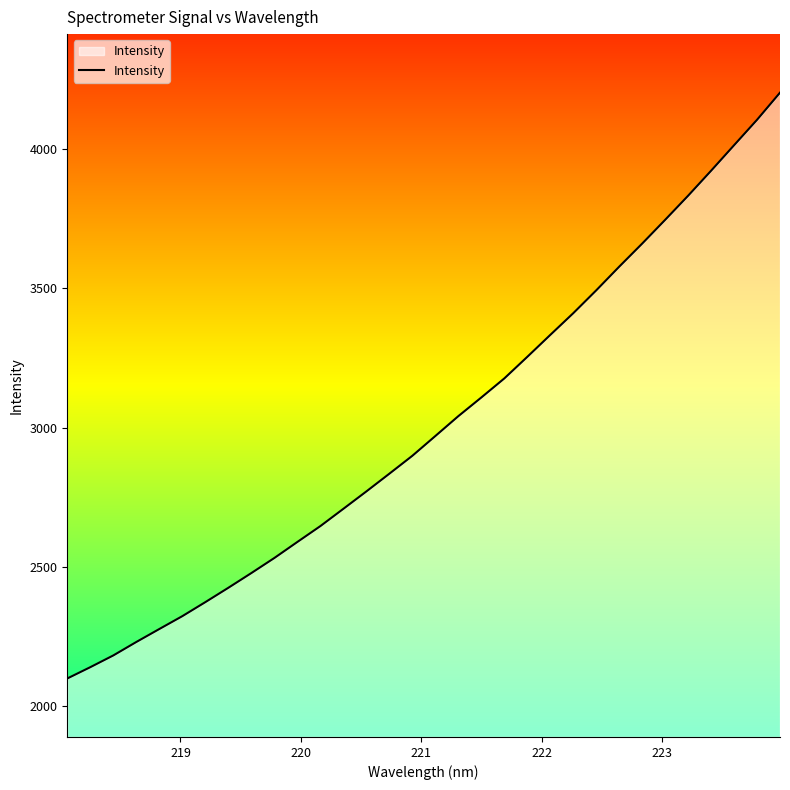

What is the minimum value shown in the chart?

2099.4